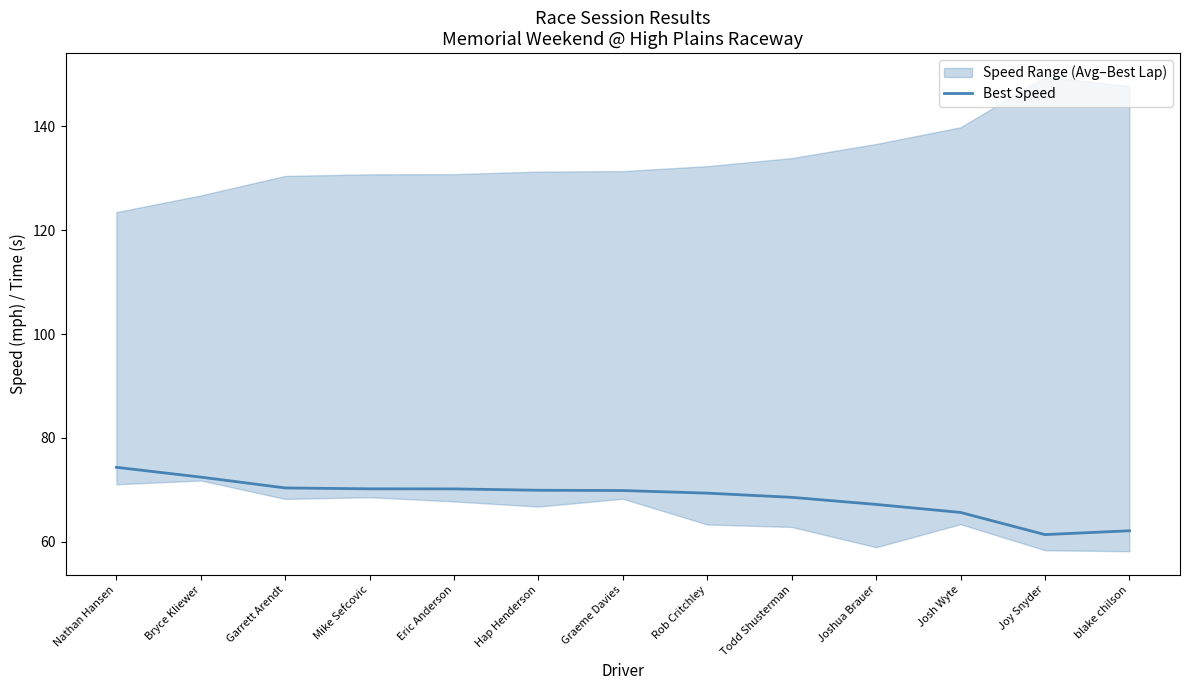

The chart shows a value of 106.0 at Todd Shusterman. True or false?

False